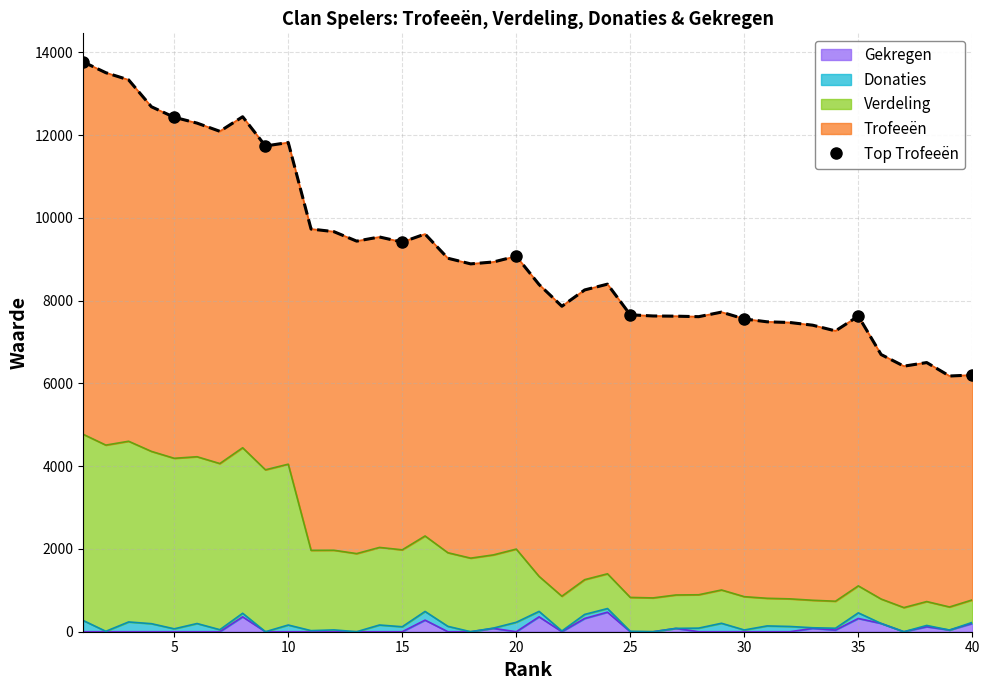

What is the maximum value shown in the chart?

13773